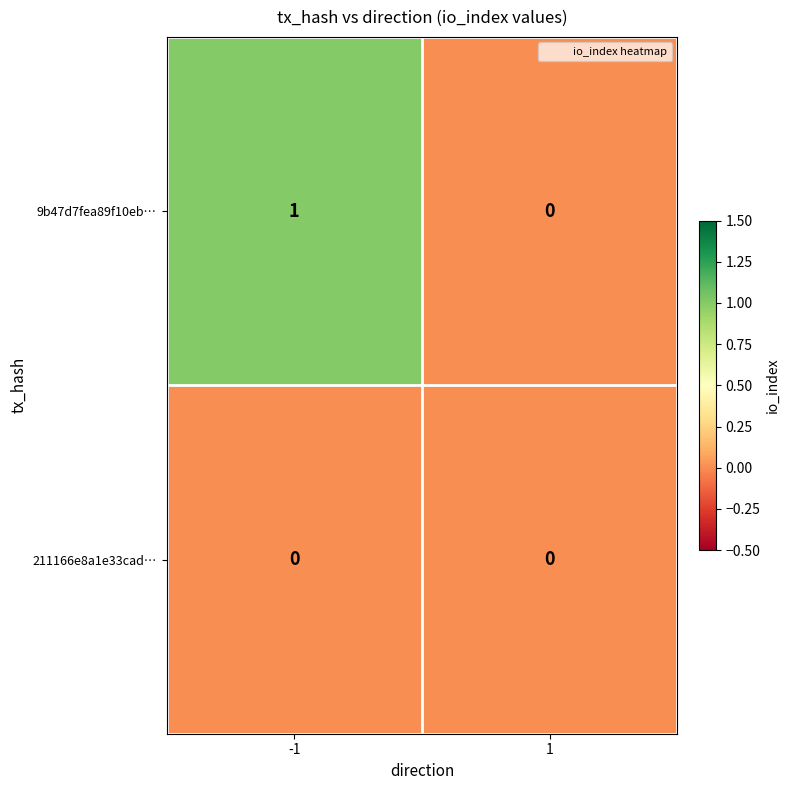

Which series has the largest total across all categories?

9b47d7fea89f10eb…